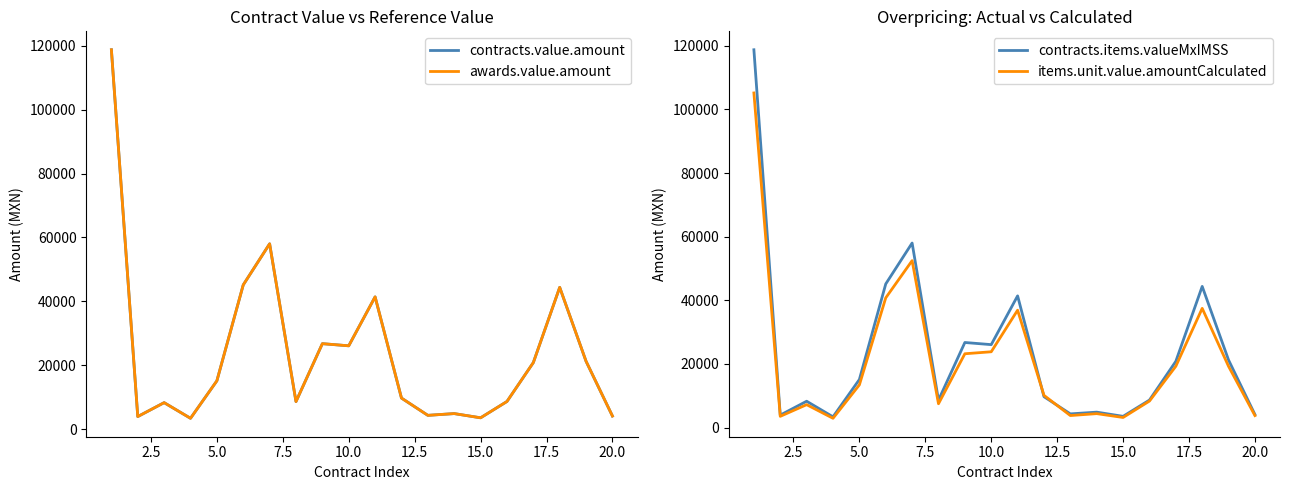

The contracts.items.valueMxIMSS series shows 91214.3 at 15.0. True or false?

False